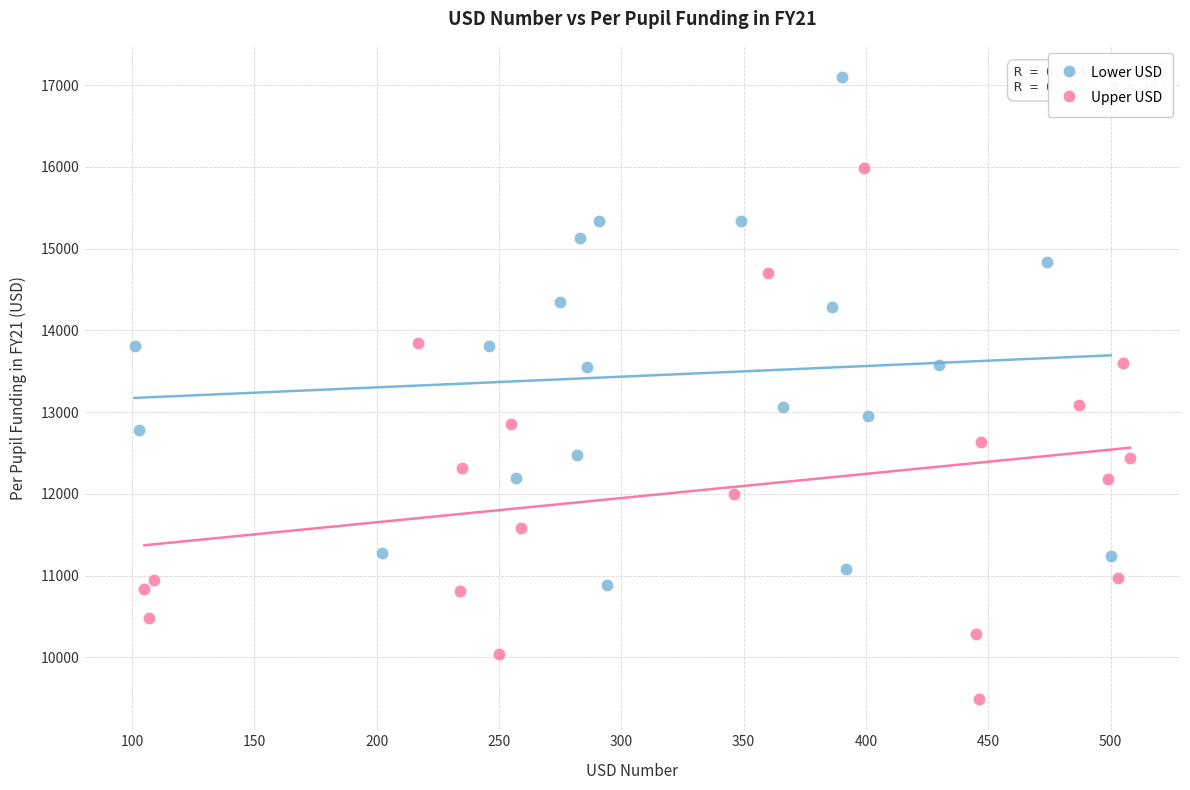

Which series reaches the maximum Y coordinate?

Lower USD